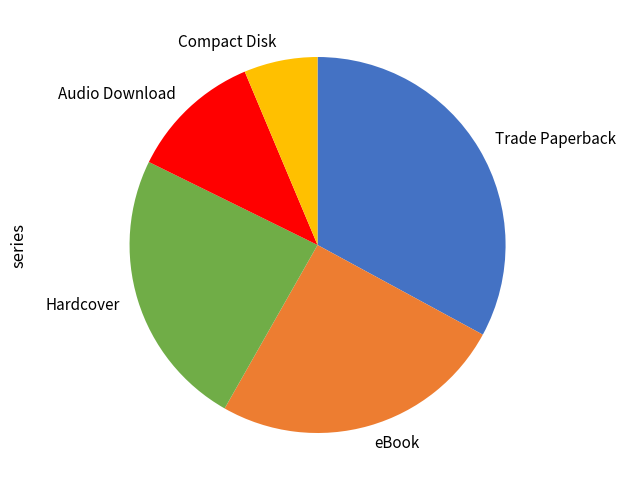

Which slice is the smallest?

Compact Disk